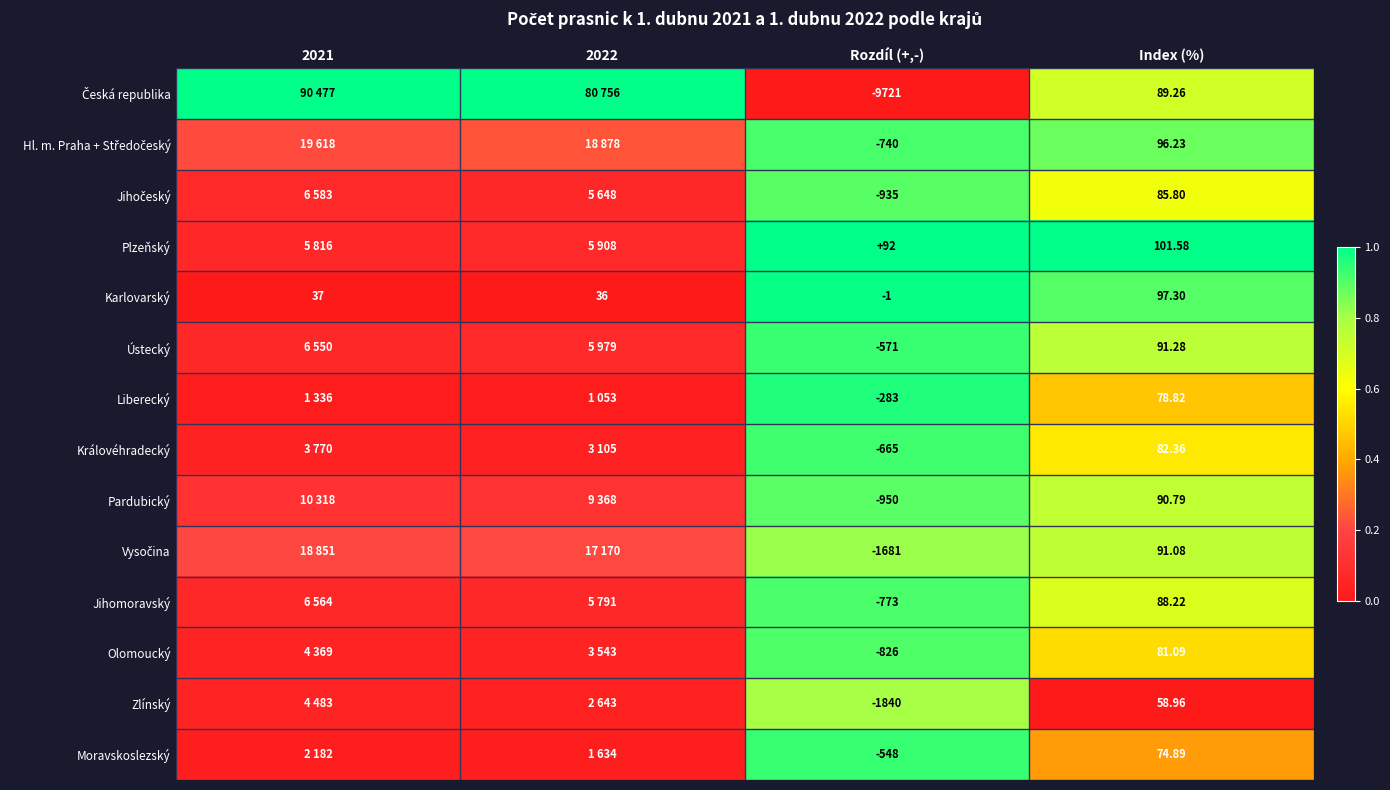

At how many categories does at least one series exceed 0?

4